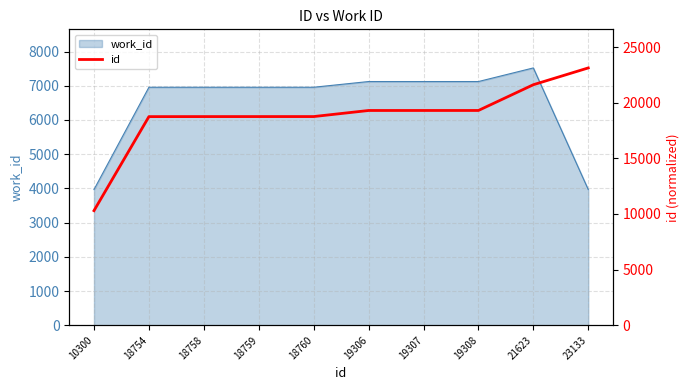

What is the sum of all values?

188008